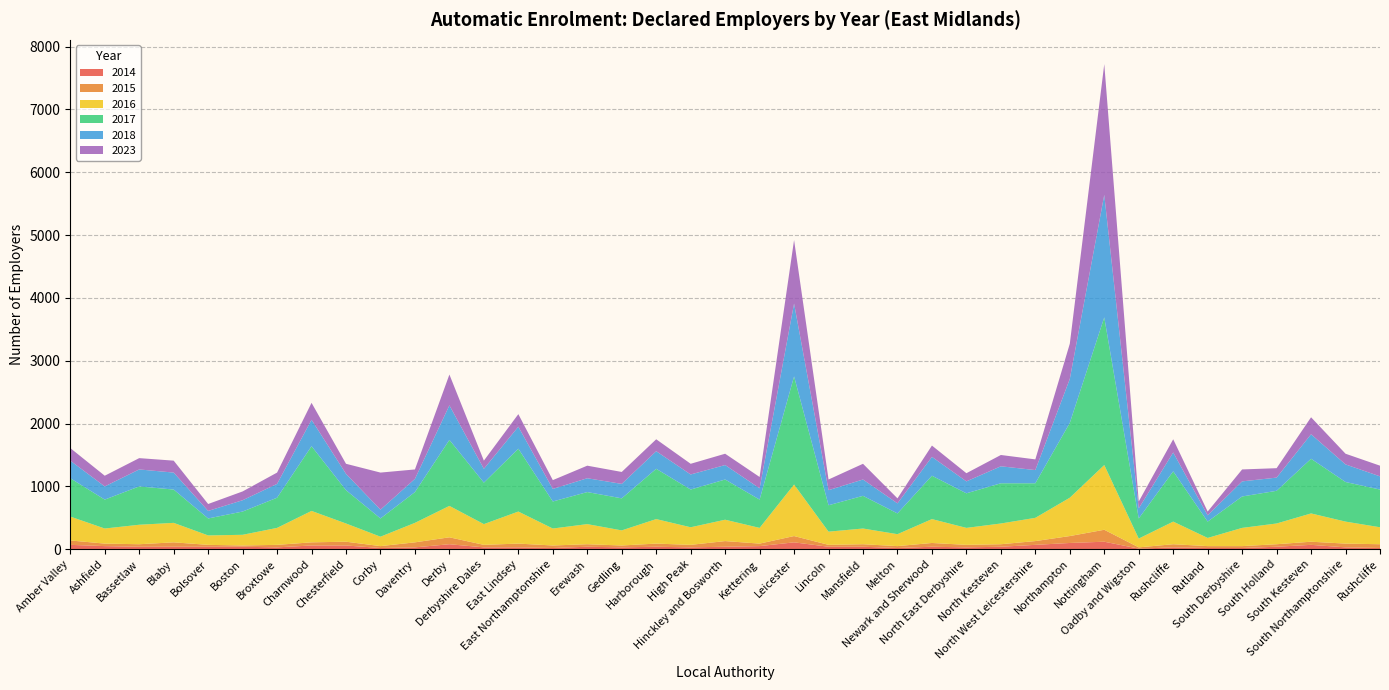

Reading left to right, transcribe all the data shown in this chart.

2014: Amber Valley=70	Ashfield=50	Bassetlaw=40	Blaby=40	Bolsover=40	Boston=40	Broxtowe=30	Charnwood=60	Chesterfield=60	Corby=20	Daventry=30	Derby=80	Derbyshire Dales=30	East Lindsey=30	East Northamptonshire=20	Erewash=40	Gedling=30	Harborough=40	High Peak=30	Hinckley and Bosworth=40	Kettering=50	Leicester=110	Lincoln=40	Mansfield=40	Melton=20	Newark and Sherwood=40	North East Derbyshire=30	North Kesteven=40	North West Leicestershire=70	Northampton=100	Nottingham=120	Oadby and Wigston=10	Rushcliffe=30	Rutland=20	South Derbyshire=20	South Holland=40	South Kesteven=70	South Northamptonshire=30	Rushcliffe=20
2015: Amber Valley=70	Ashfield=40	Bassetlaw=40	Blaby=70	Bolsover=30	Boston=20	Broxtowe=40	Charnwood=50	Chesterfield=60	Corby=30	Daventry=80	Derby=110	Derbyshire Dales=40	East Lindsey=60	East Northamptonshire=40	Erewash=40	Gedling=30	Harborough=50	High Peak=40	Hinckley and Bosworth=90	Kettering=40	Leicester=100	Lincoln=30	Mansfield=40	Melton=30	Newark and Sherwood=60	North East Derbyshire=40	North Kesteven=40	North West Leicestershire=60	Northampton=110	Nottingham=190	Oadby and Wigston=20	Rushcliffe=50	Rutland=30	South Derbyshire=30	South Holland=40	South Kesteven=50	South Northamptonshire=60	Rushcliffe=60
2016: Amber Valley=380	Ashfield=240	Bassetlaw=310	Blaby=310	Bolsover=150	Boston=170	Broxtowe=270	Charnwood=500	Chesterfield=290	Corby=150	Daventry=310	Derby=500	Derbyshire Dales=330	East Lindsey=510	East Northamptonshire=270	Erewash=320	Gedling=240	Harborough=390	High Peak=280	Hinckley and Bosworth=340	Kettering=250	Leicester=820	Lincoln=210	Mansfield=250	Melton=190	Newark and Sherwood=380	North East Derbyshire=270	North Kesteven=330	North West Leicestershire=370	Northampton=610	Nottingham=1030	Oadby and Wigston=140	Rushcliffe=360	Rutland=130	South Derbyshire=290	South Holland=330	South Kesteven=450	South Northamptonshire=350	Rushcliffe=270
2017: Amber Valley=610	Ashfield=460	Bassetlaw=610	Blaby=530	Bolsover=270	Boston=370	Broxtowe=480	Charnwood=1030	Chesterfield=530	Corby=290	Daventry=490	Derby=1050	Derbyshire Dales=660	East Lindsey=1000	East Northamptonshire=430	Erewash=510	Gedling=510	Harborough=800	High Peak=600	Hinckley and Bosworth=640	Kettering=450	Leicester=1720	Lincoln=420	Mansfield=520	Melton=330	Newark and Sherwood=690	North East Derbyshire=550	North Kesteven=640	North West Leicestershire=550	Northampton=1190	Nottingham=2350	Oadby and Wigston=320	Rushcliffe=800	Rutland=260	South Derbyshire=500	South Holland=520	South Kesteven=870	South Northamptonshire=630	Rushcliffe=600
2018: Amber Valley=280	Ashfield=210	Bassetlaw=270	Blaby=270	Bolsover=120	Boston=180	Broxtowe=220	Charnwood=420	Chesterfield=260	Corby=140	Daventry=210	Derby=550	Derbyshire Dales=220	East Lindsey=350	East Northamptonshire=200	Erewash=220	Gedling=230	Harborough=280	High Peak=240	Hinckley and Bosworth=230	Kettering=180	Leicester=1160	Lincoln=240	Mansfield=260	Melton=160	Newark and Sherwood=300	North East Derbyshire=190	North Kesteven=270	North West Leicestershire=210	Northampton=700	Nottingham=1950	Oadby and Wigston=160	Rushcliffe=300	Rutland=100	South Derbyshire=240	South Holland=210	South Kesteven=390	South Northamptonshire=280	Rushcliffe=210
2023: Amber Valley=200	Ashfield=170	Bassetlaw=180	Blaby=190	Bolsover=110	Boston=140	Broxtowe=180	Charnwood=270	Chesterfield=160	Corby=590	Daventry=150	Derby=490	Derbyshire Dales=130	East Lindsey=200	East Northamptonshire=140	Erewash=200	Gedling=190	Harborough=190	High Peak=170	Hinckley and Bosworth=180	Kettering=180	Leicester=1010	Lincoln=170	Mansfield=250	Melton=80	Newark and Sherwood=180	North East Derbyshire=130	North Kesteven=180	North West Leicestershire=170	Northampton=560	Nottingham=2080	Oadby and Wigston=110	Rushcliffe=210	Rutland=60	South Derbyshire=190	South Holland=150	South Kesteven=270	South Northamptonshire=170	Rushcliffe=170